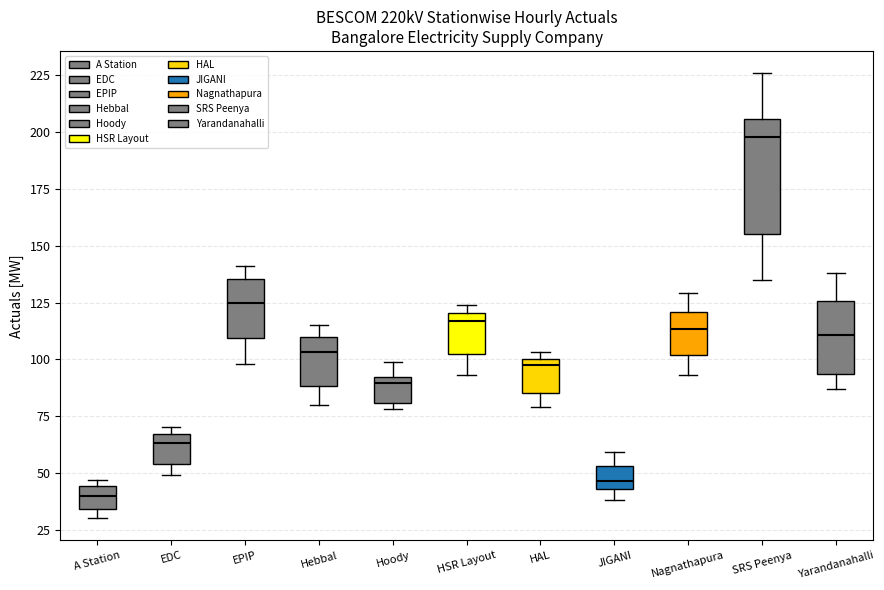

Which box's median line is the highest?

SRS Peenya